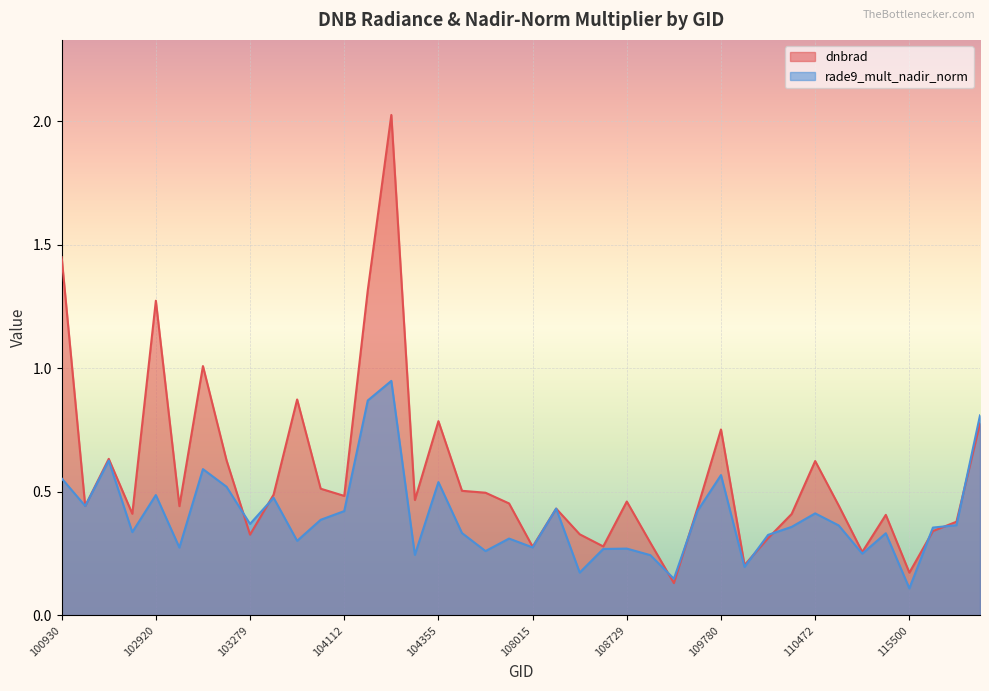

How many interior local peaks does the dnbrad series have?

11